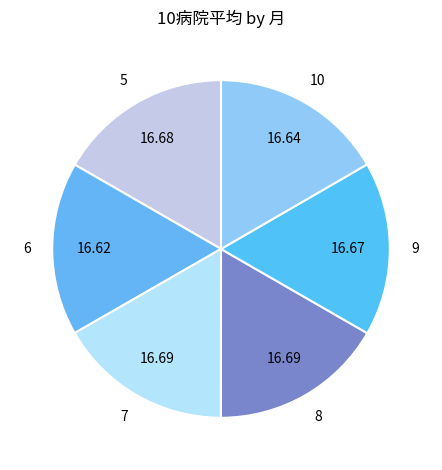

Approximately how many times larger is the value at 5 compared to 9?

1.0